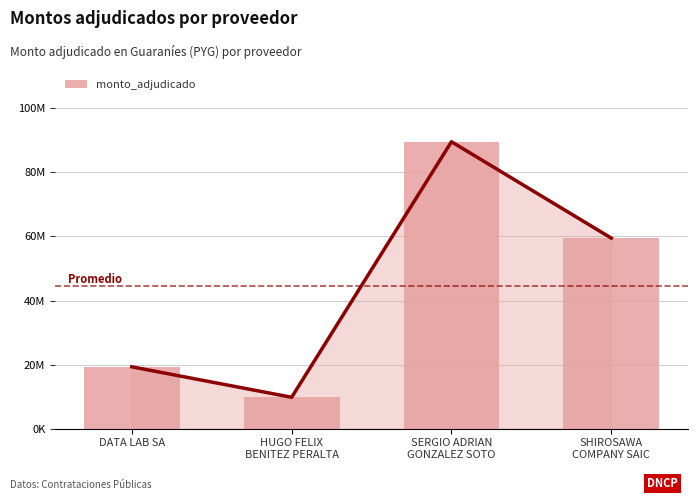

What is the greatest value displayed?

89580000